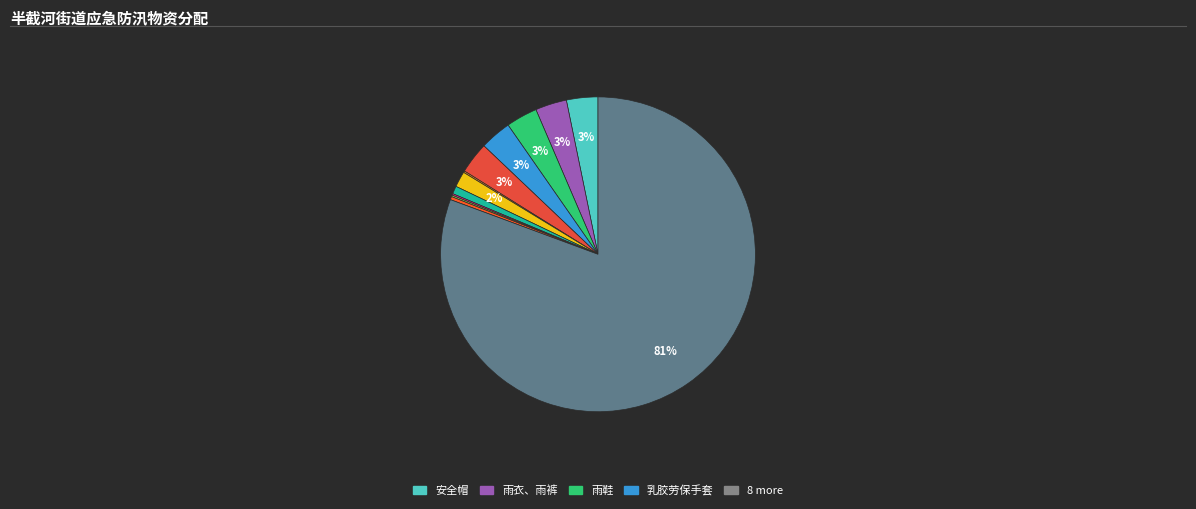

To the nearest percent, what is the average slice percentage?

8%